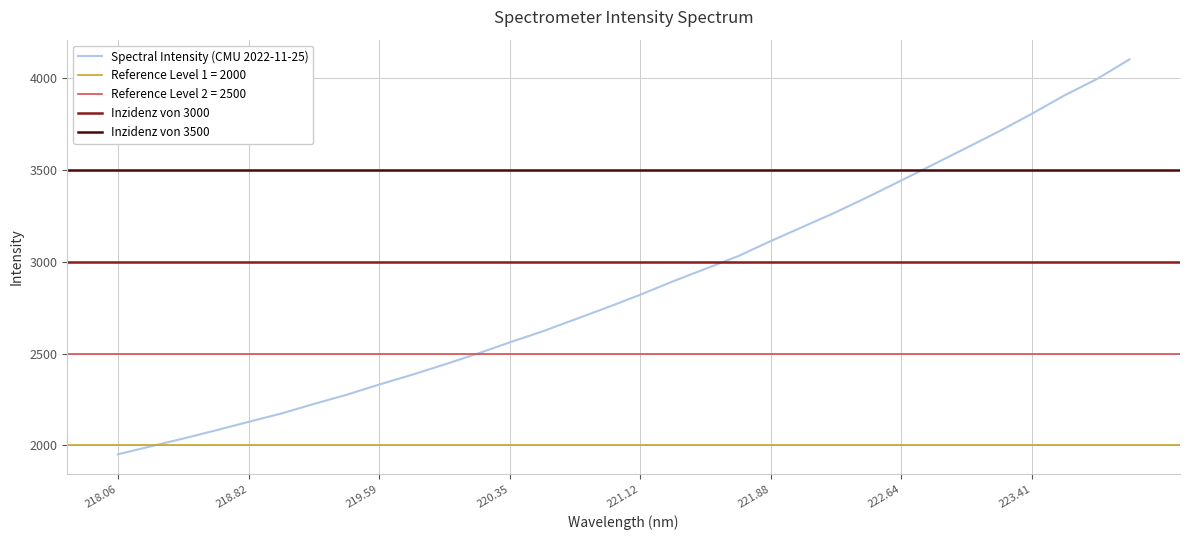

Does the chart have visible grid lines?

Yes